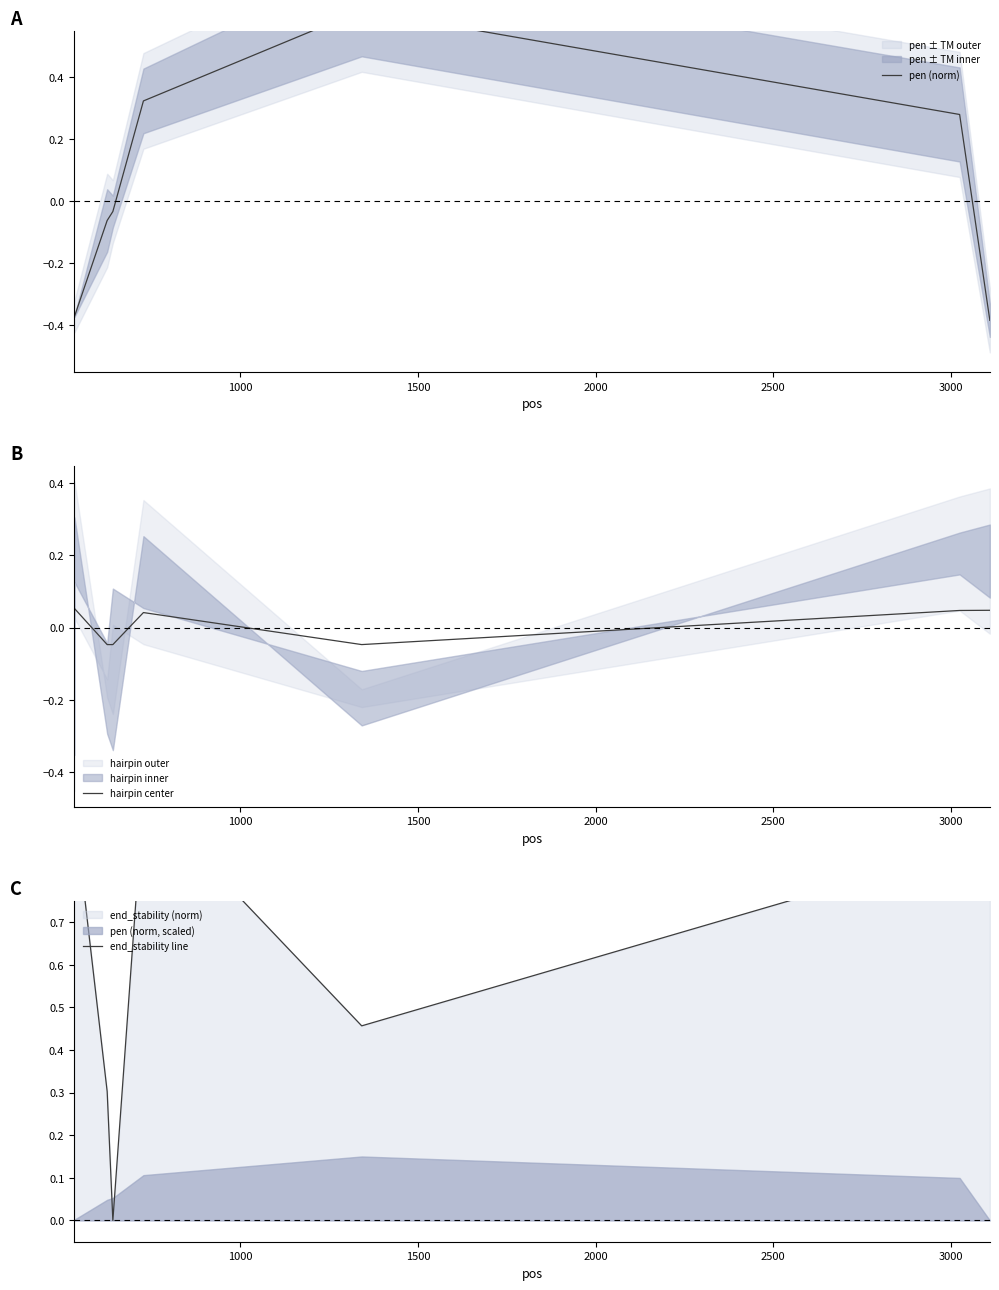

How many lines are shown in the chart?

3